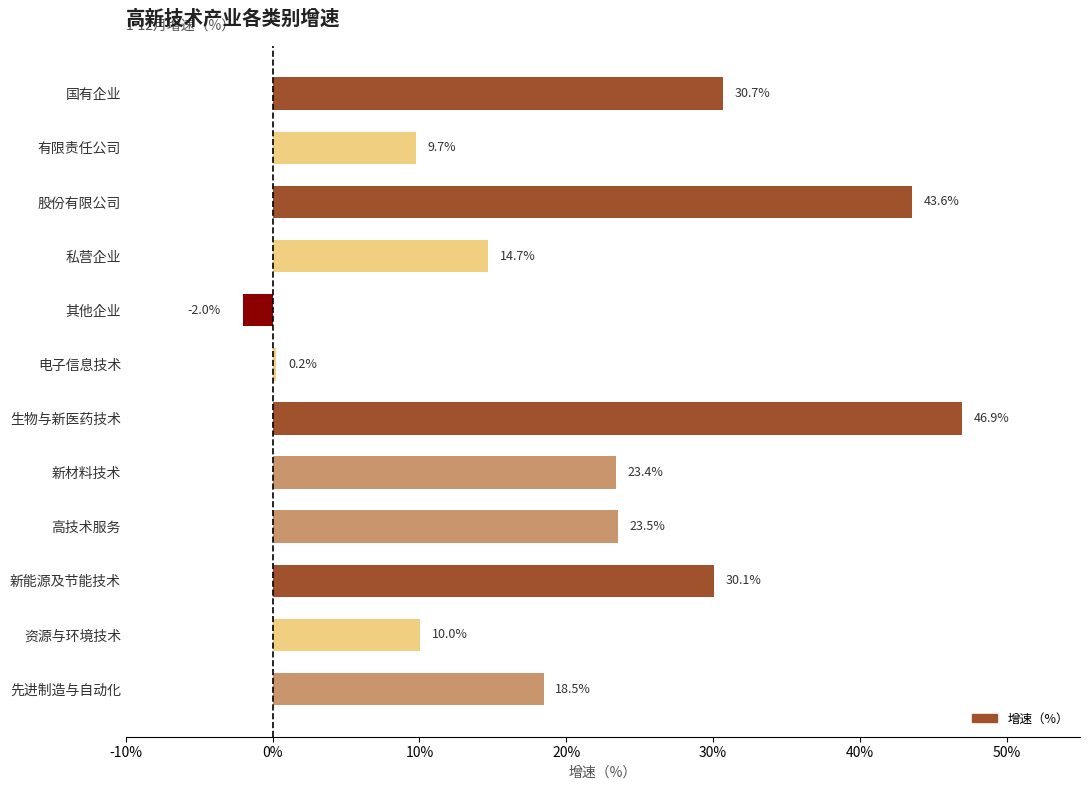

Rank the categories by value from lowest to highest.

其他企业, 电子信息技术, 有限责任公司, 资源与环境技术, 私营企业, 先进制造与自动化, 新材料技术, 高技术服务, 新能源及节能技术, 国有企业, 股份有限公司, 生物与新医药技术